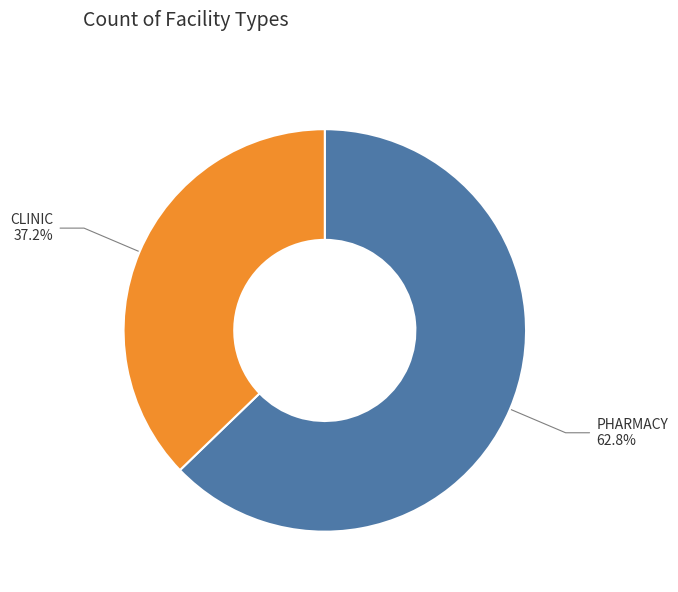

Which category has the smallest portion of the pie?

CLINIC